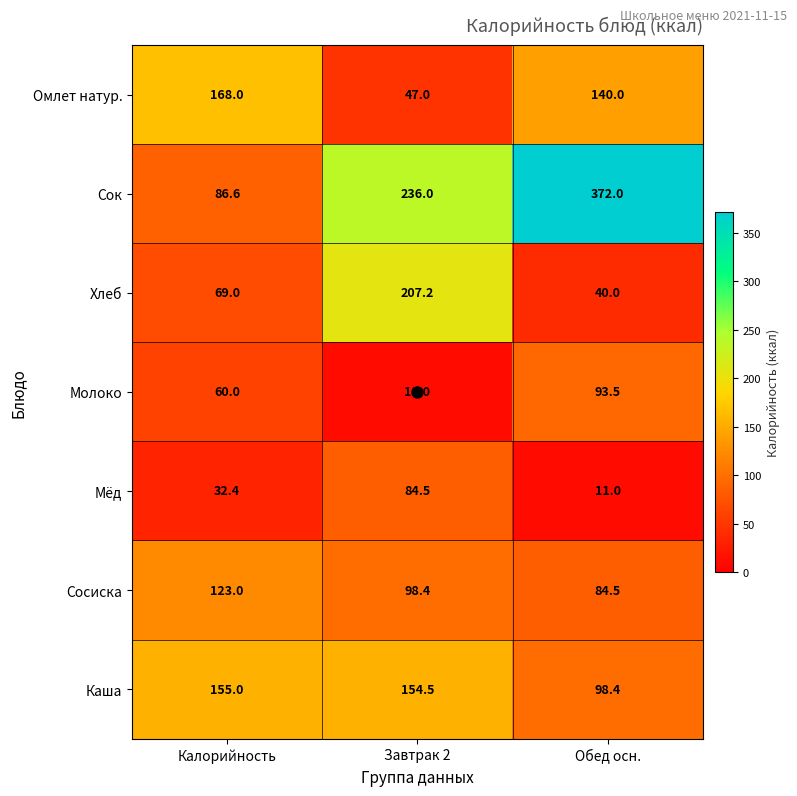

What is the smallest value displayed?

11.0